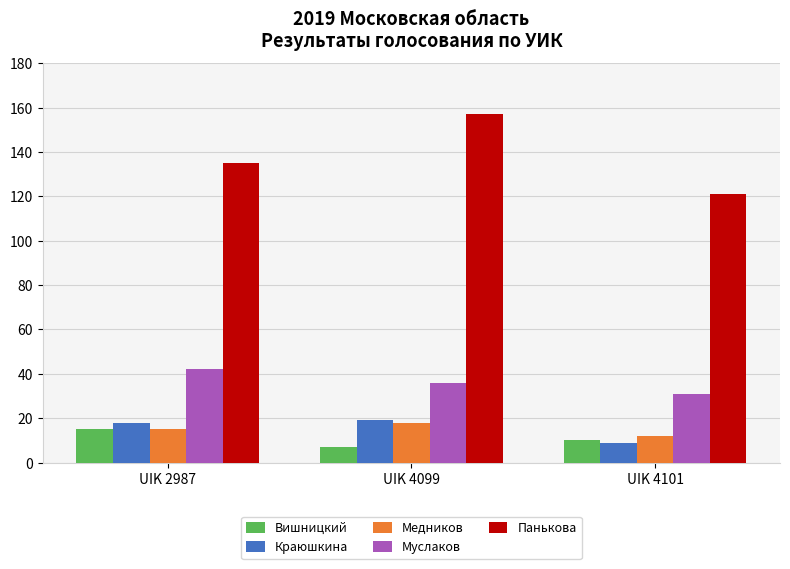

What is the average value of the Медников series?

15